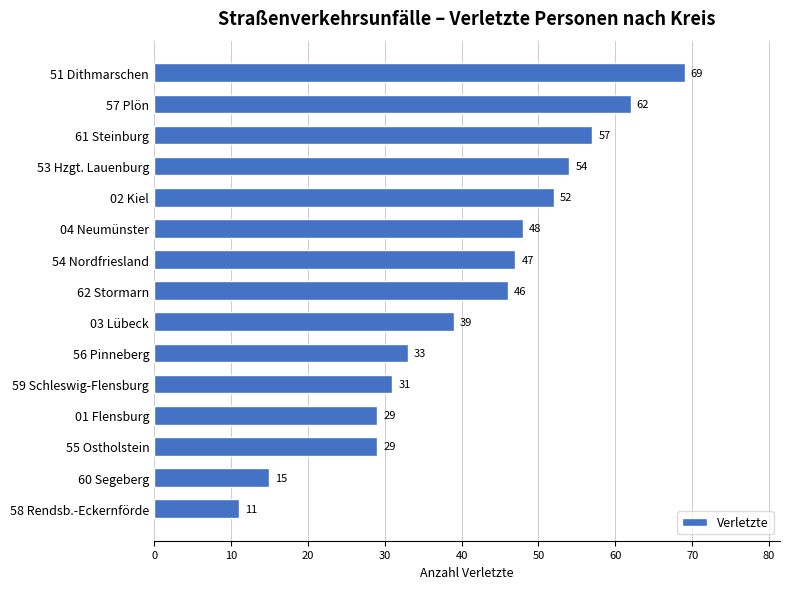

What is the sum of the values at 56 Pinneberg and 62 Stormarn?

79